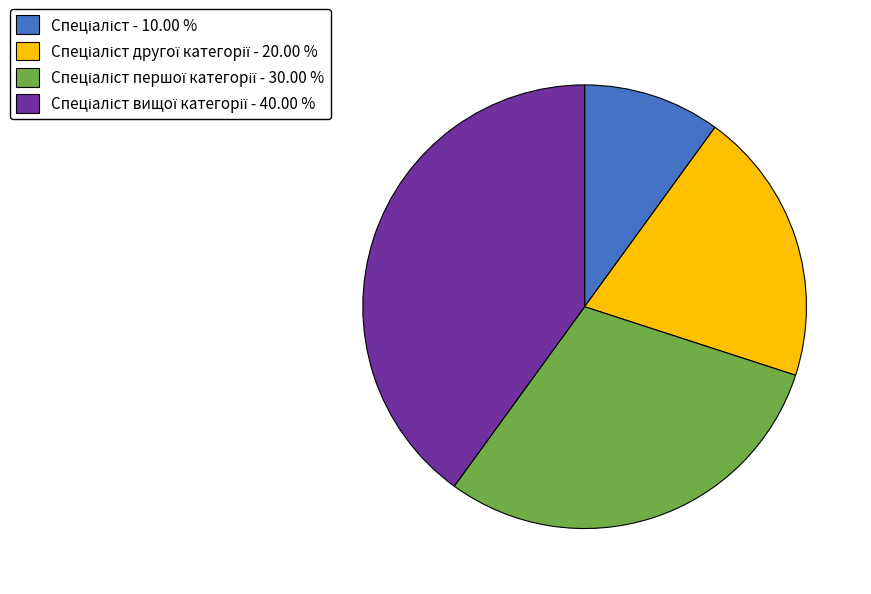

How many slices are in this pie chart?

4